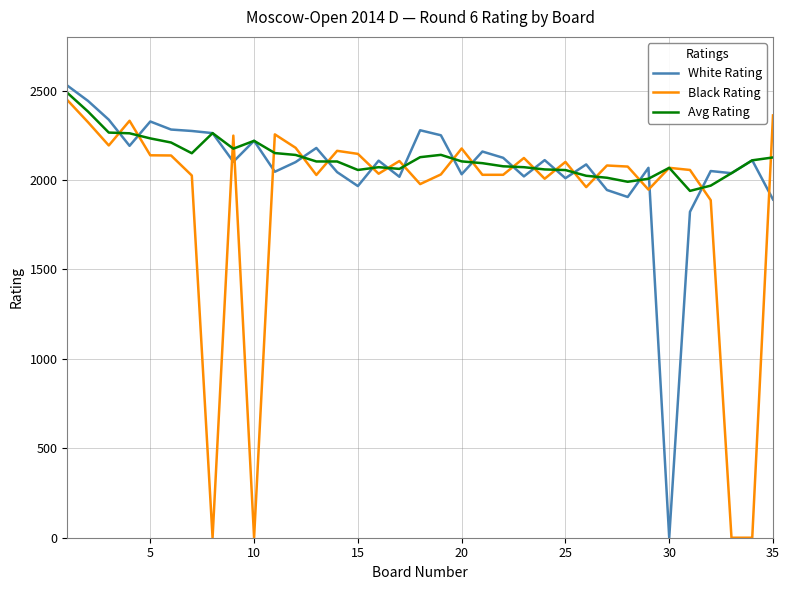

What is the average value of the White Rating series?

2066.4